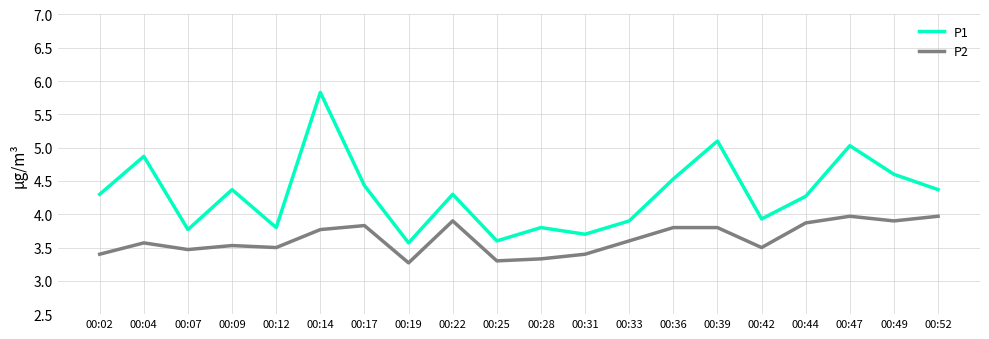

What is the highest value of the P1 series?

5.8